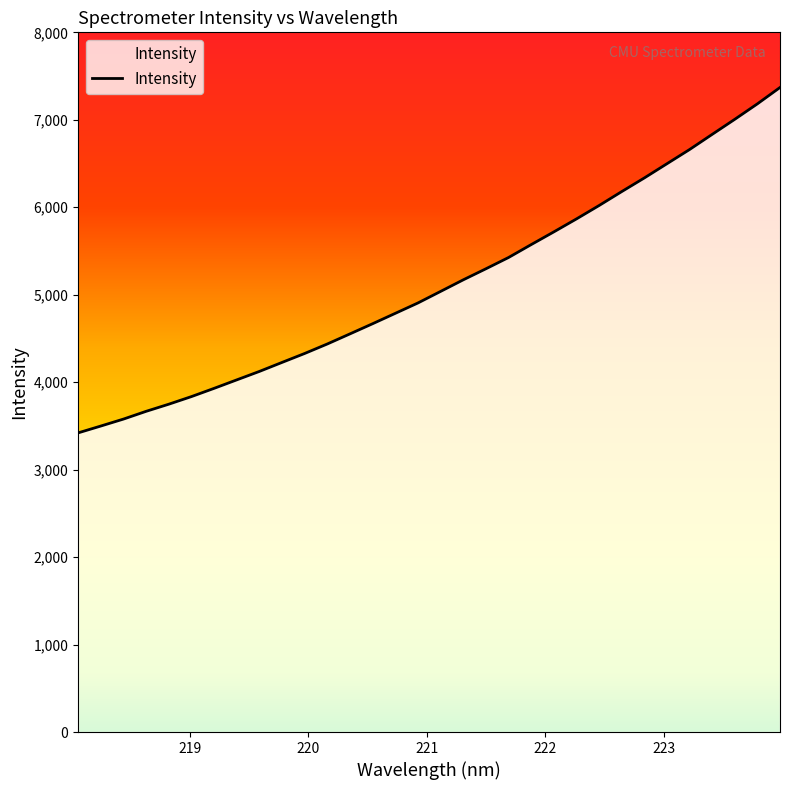

What is the minimum value shown in the chart?

3420.5